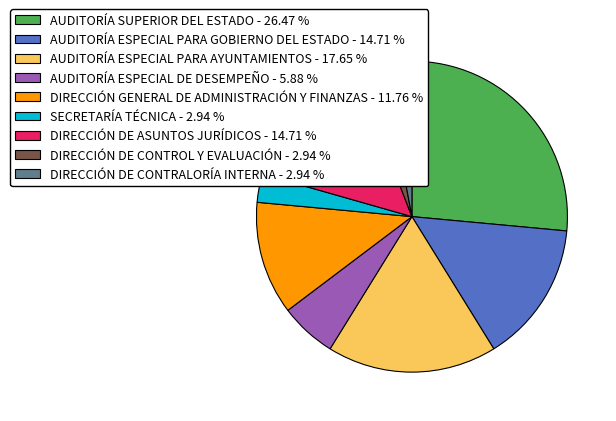

How many slices are in this pie chart?

9